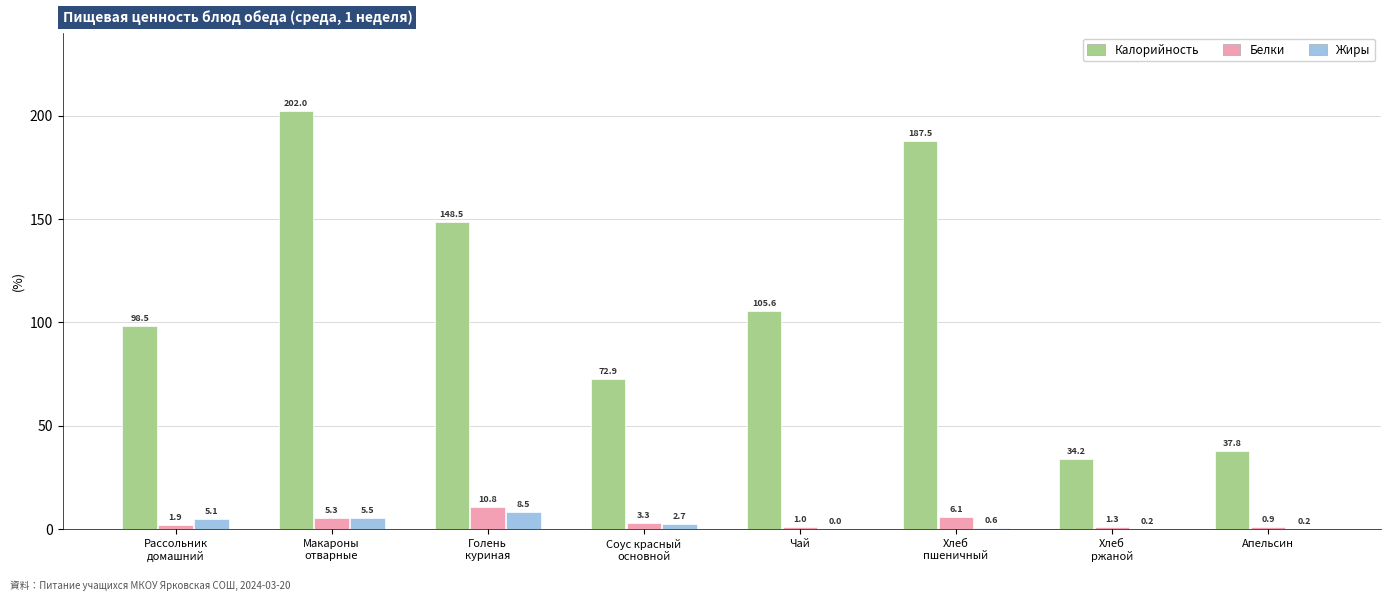

Between Соус красный
основной and Апельсин, which series saw the biggest shift?

Калорийность